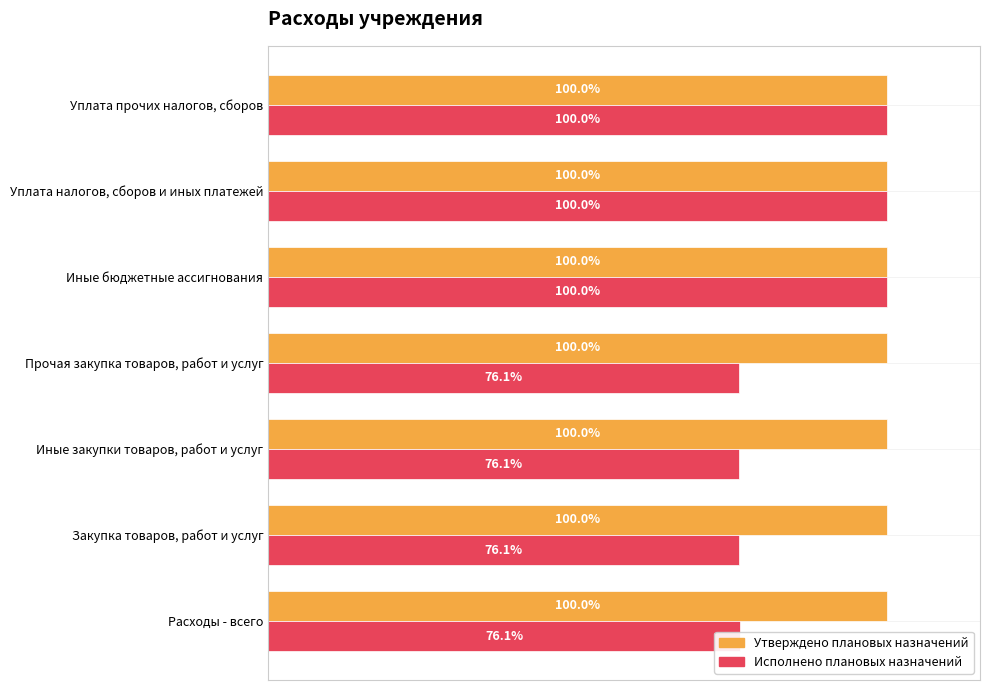

Is the value of Исполнено плановых назначений at Расходы - всего greater than the value of Утверждено плановых назначений at Уплата налогов, сборов и иных платежей?

No